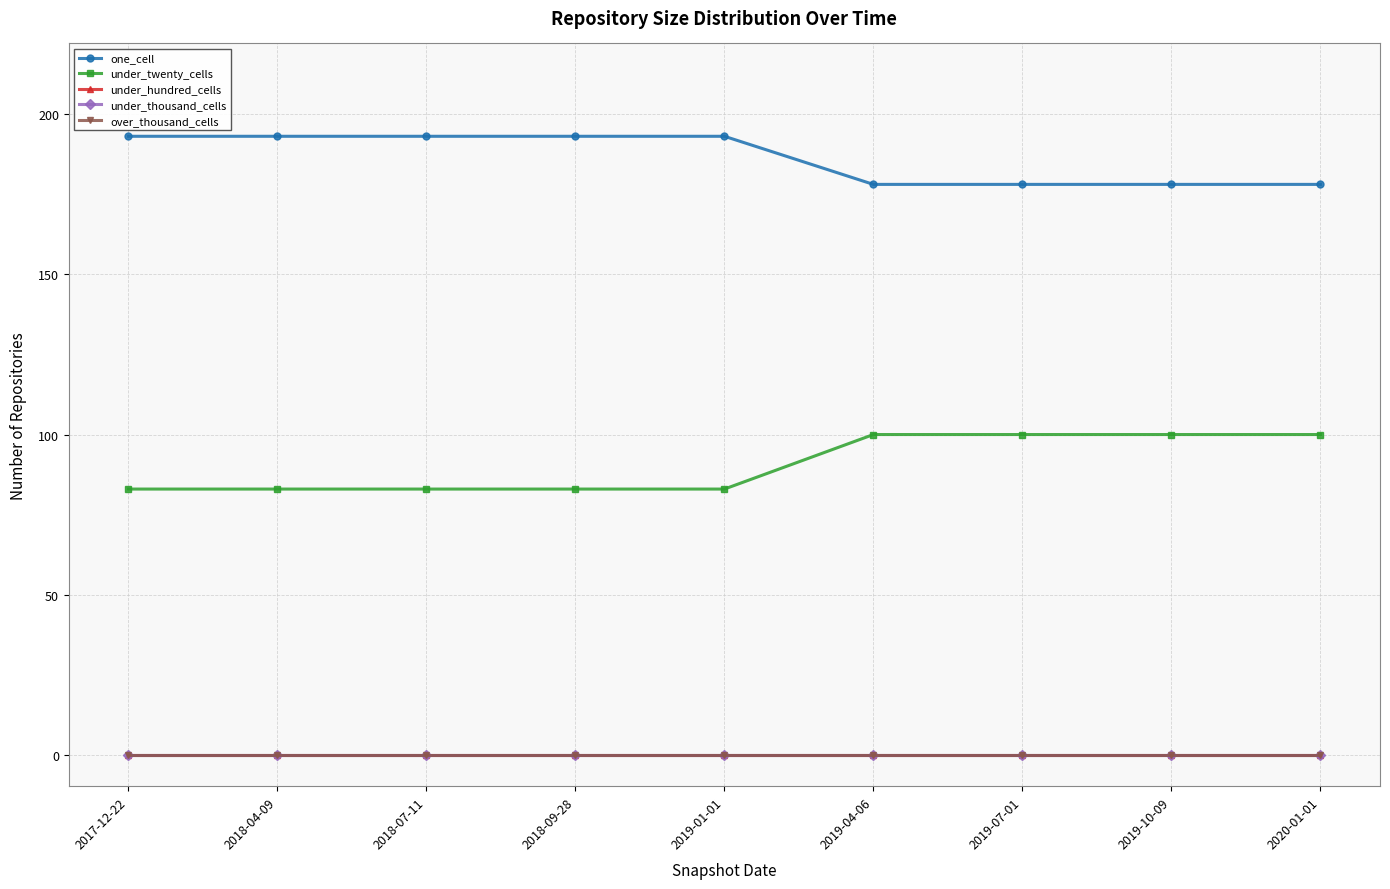

Is this an area chart (filled region under the line)?

No